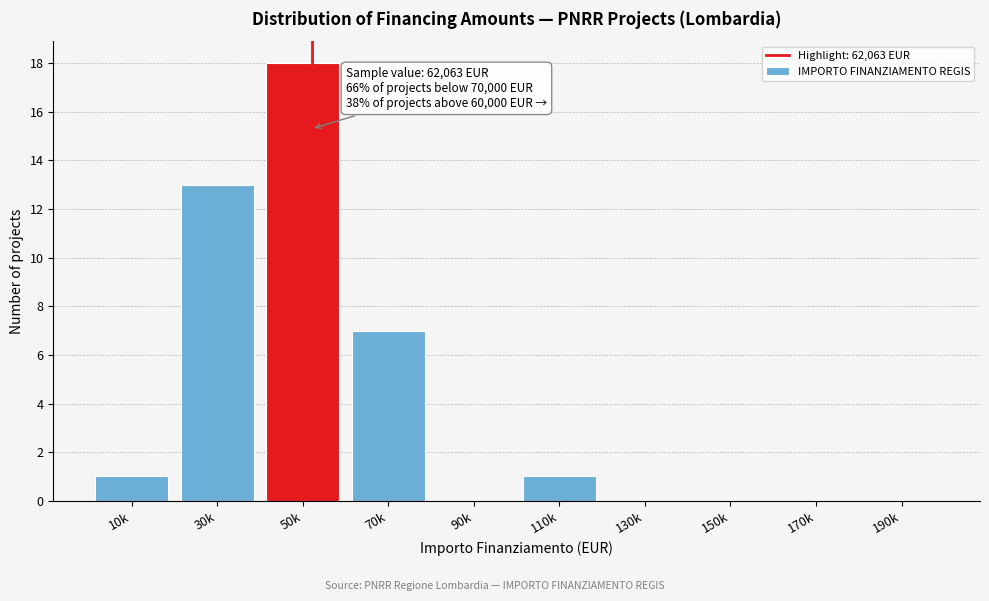

Reading left to right, what are all the values shown in this chart?

10k=1	30k=13	50k=18	70k=7	90k=0	110k=1	130k=0	150k=0	170k=0	190k=0